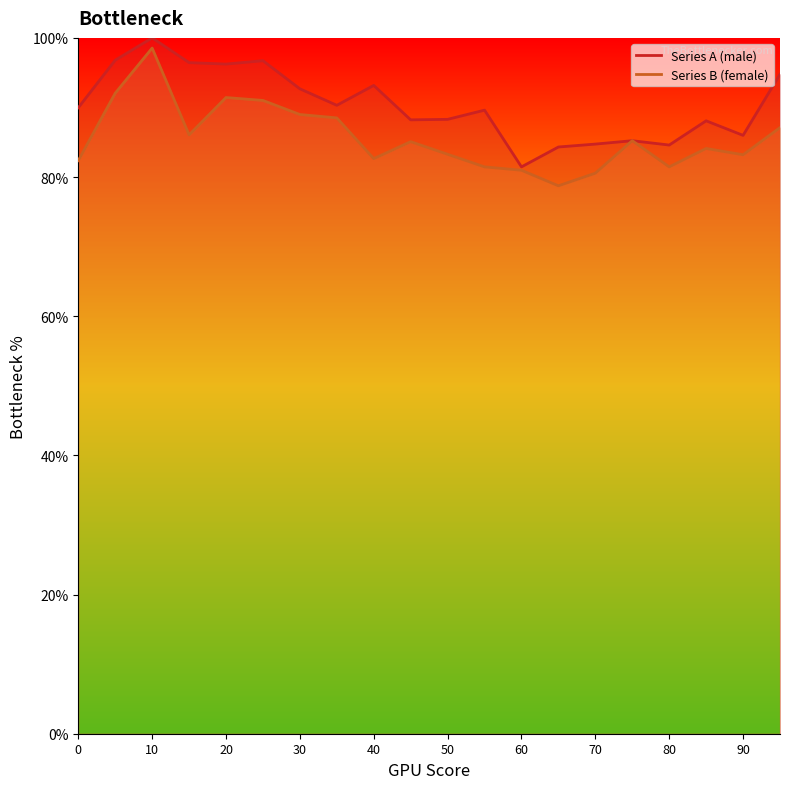

What is the minimum value for Series A (male)?

81.5